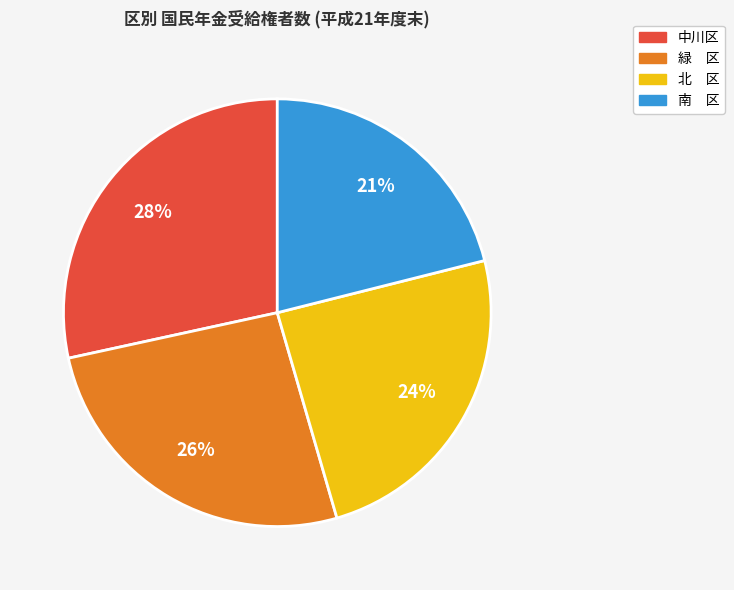

To the nearest percent, what is the average slice percentage?

25%